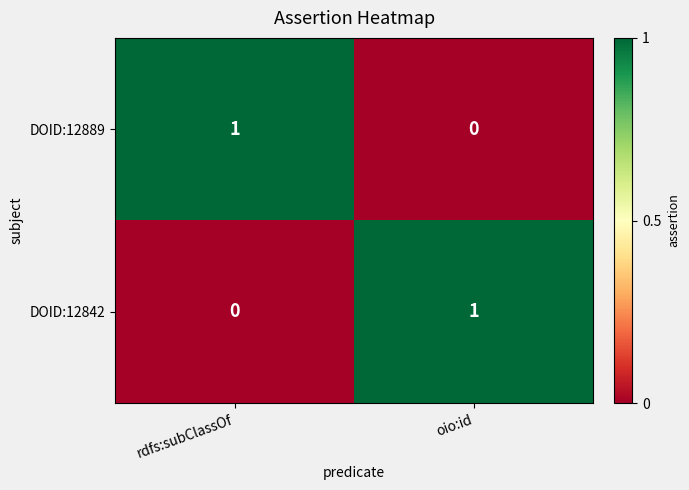

Which category has the highest value in the DOID:12842 series?

oio:id